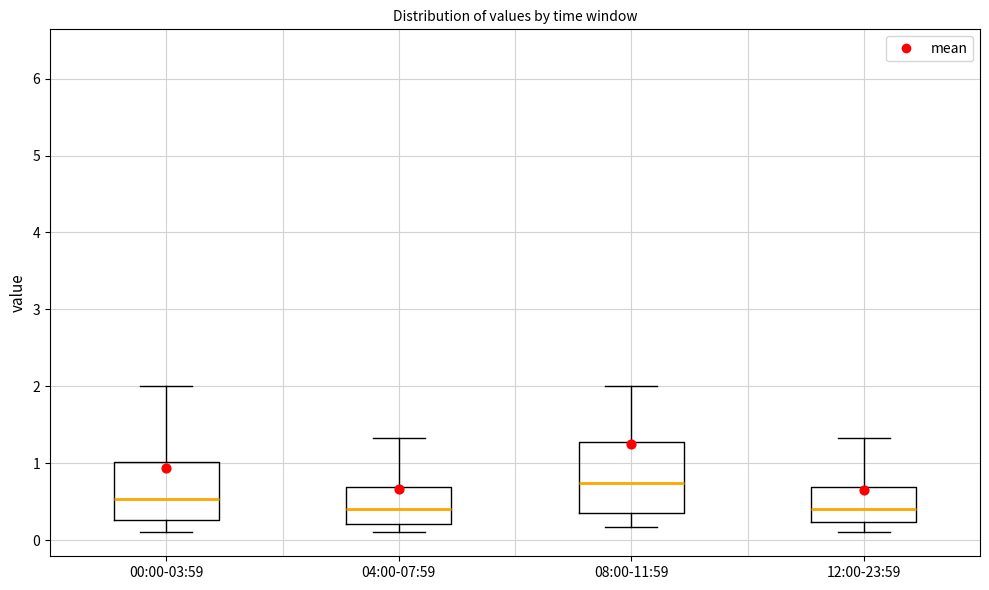

Comparing the boxes themselves (not the whiskers), which one is the tallest?

08:00-11:59